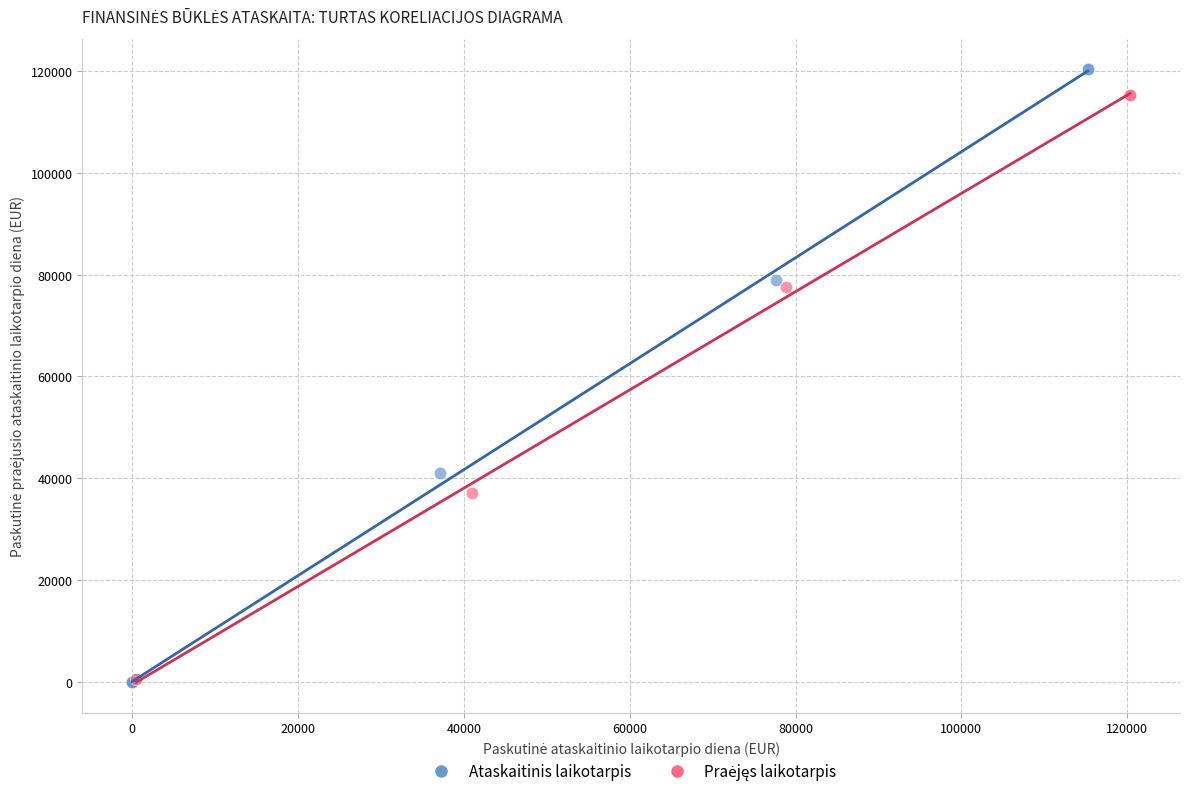

Which series has the largest Y range (max minus min)?

Ataskaitinis laikotarpis